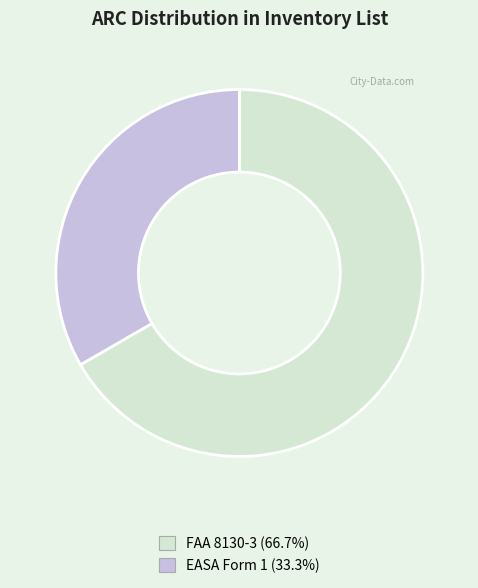

How many slices are in this pie chart?

2